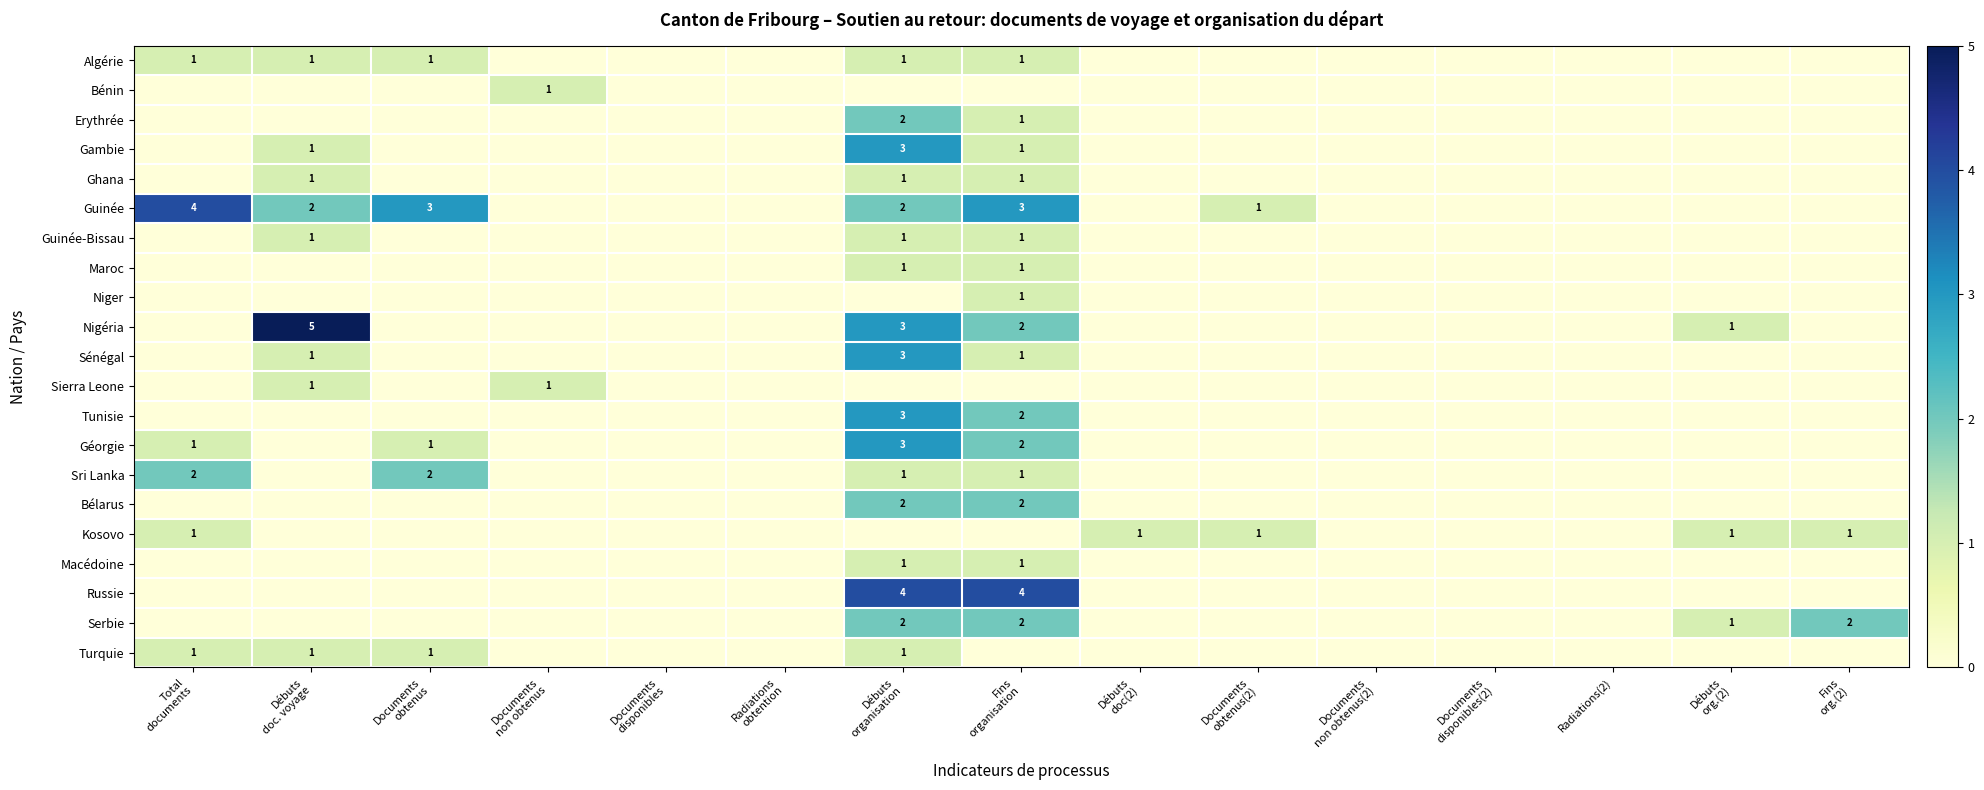

What is the difference between the maximum and minimum values in the Géorgie series?

3